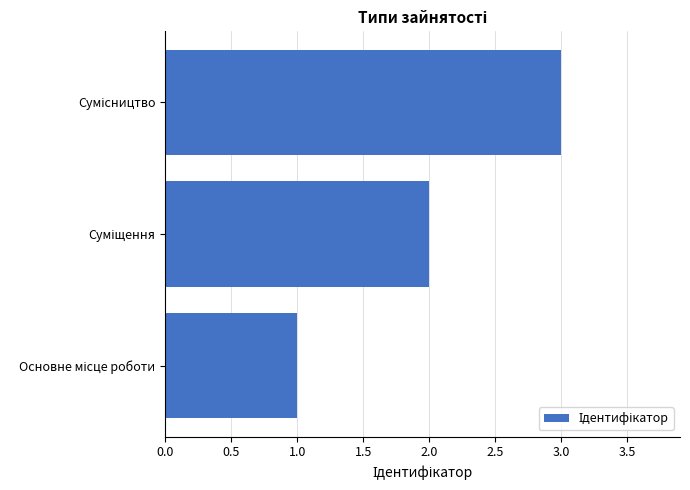

What is the sum of all values?

6